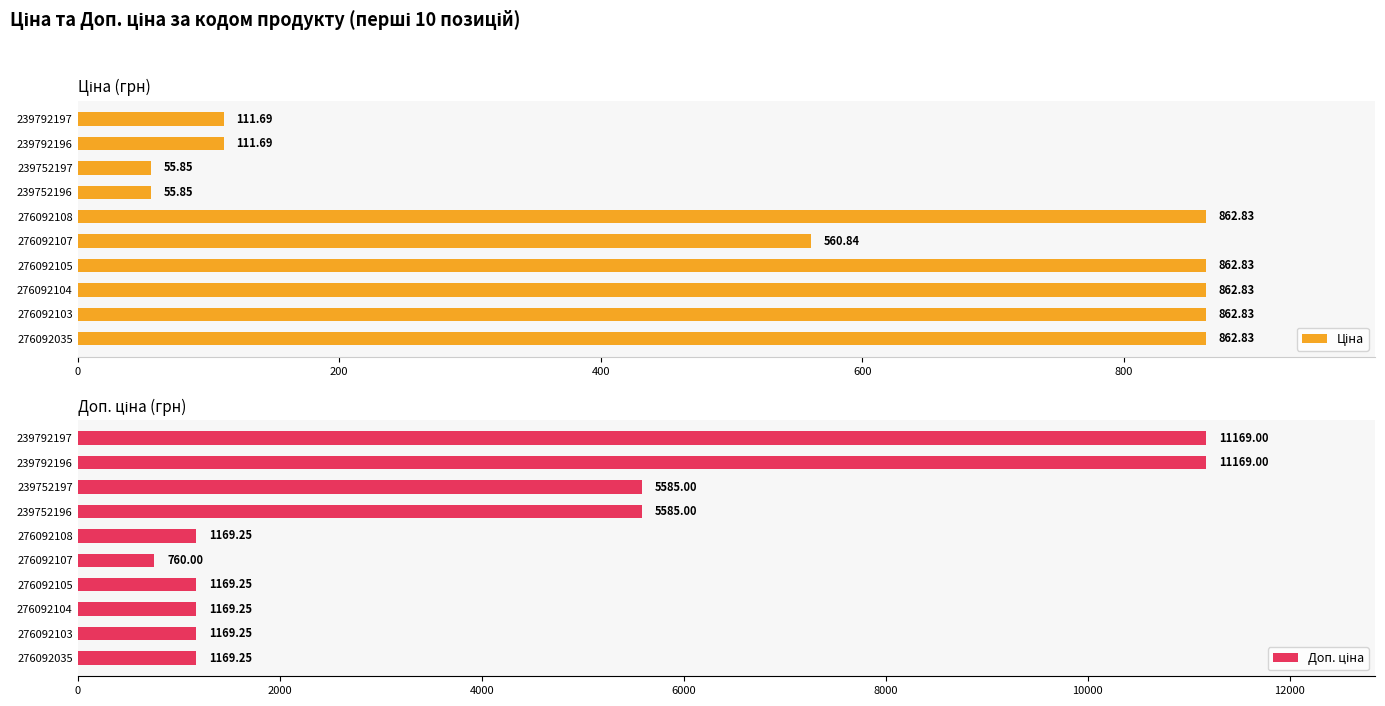

What is the difference between the maximum and second lowest values in the Ціна series?

807.0